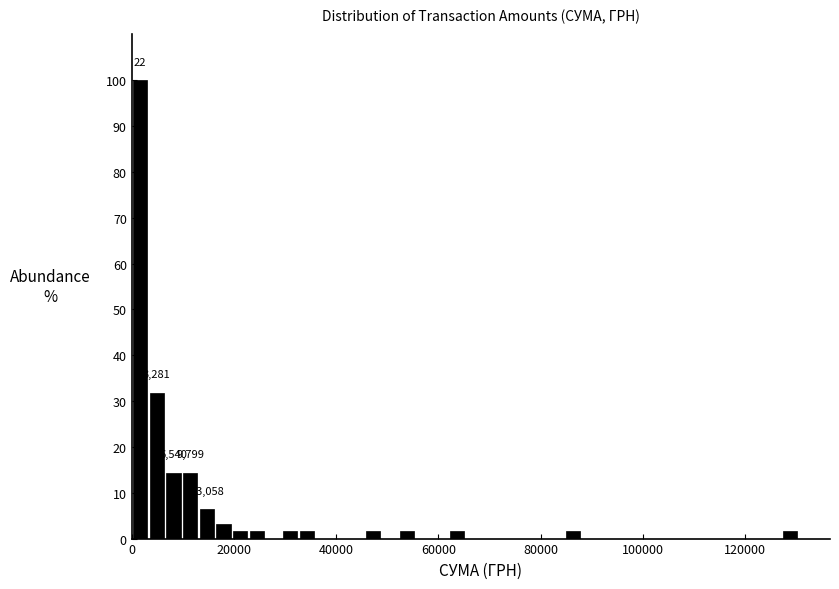

Around what value on the x-axis is the tallest bar? Give the approximate position of its centre, as read against the axis.

2000